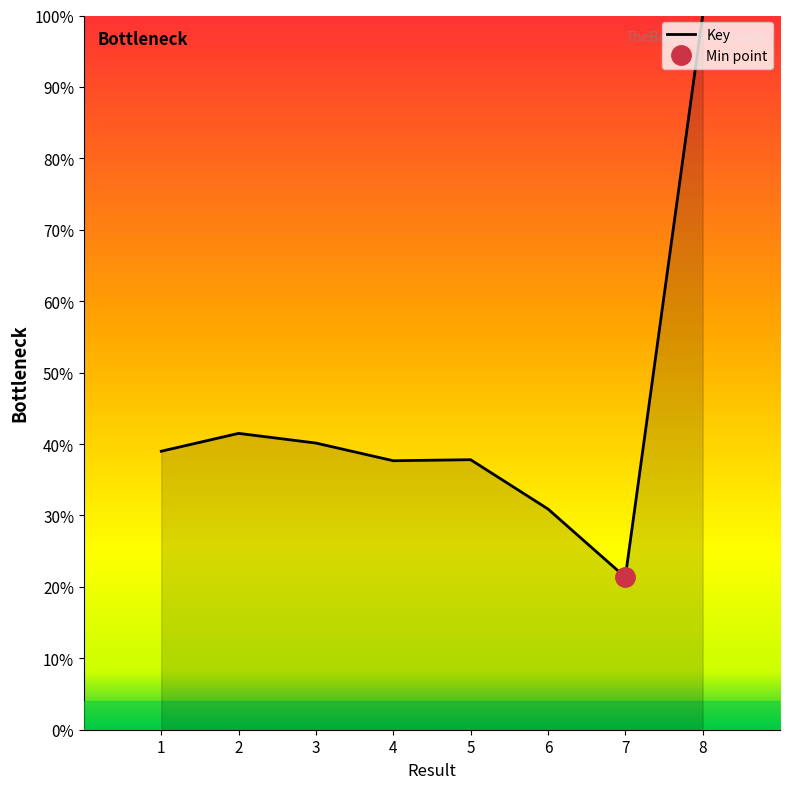

At which category does the data reach its first local valley?

4